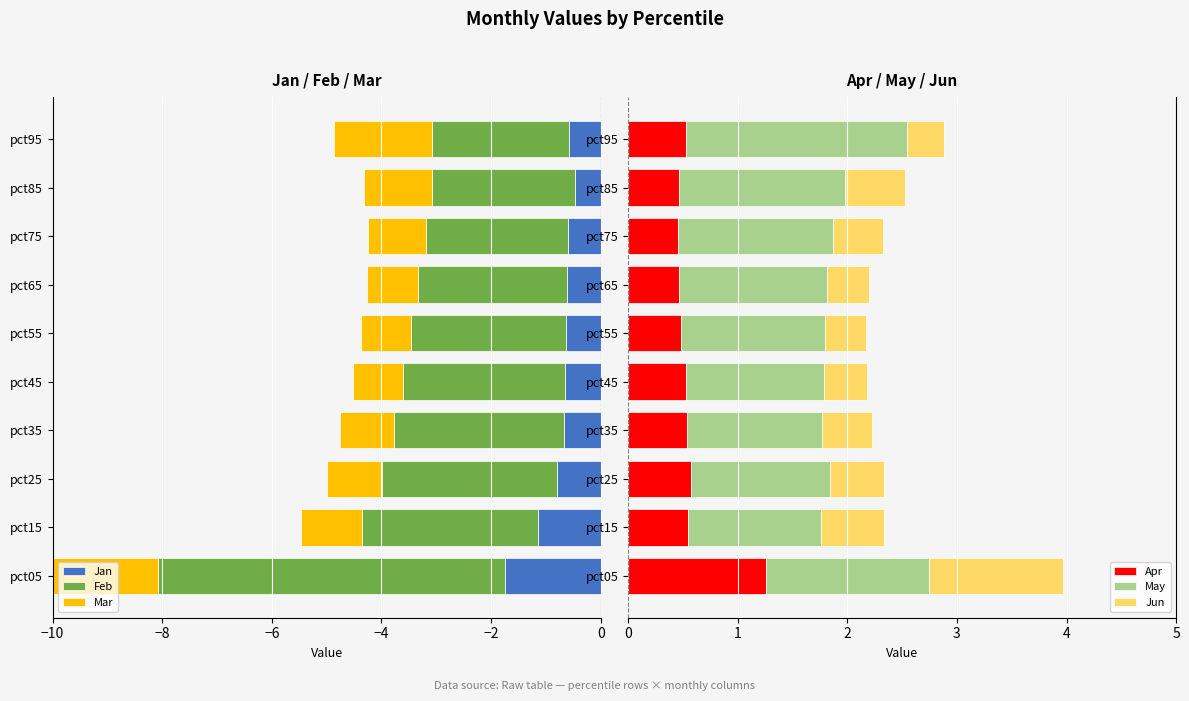

What is the value of the Jan bar at the 9th from the left?

-0.5